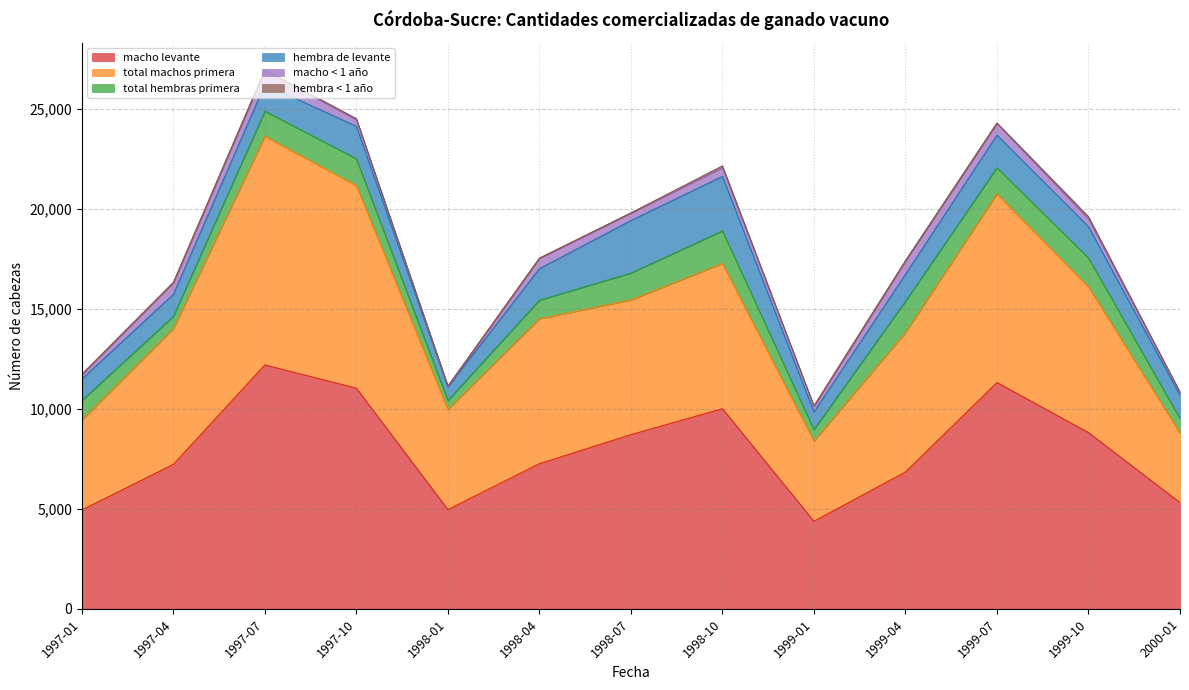

True or false: total hembras primera and macho levante intersect in this chart.

False